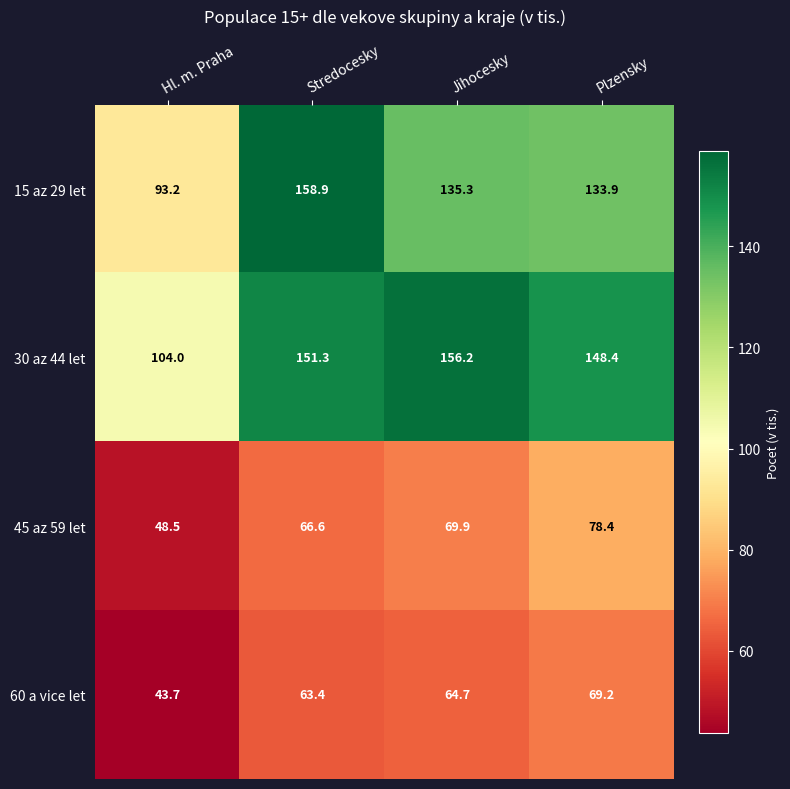

What is the approximate value of 15 az 29 let at Plzensky?

133.9